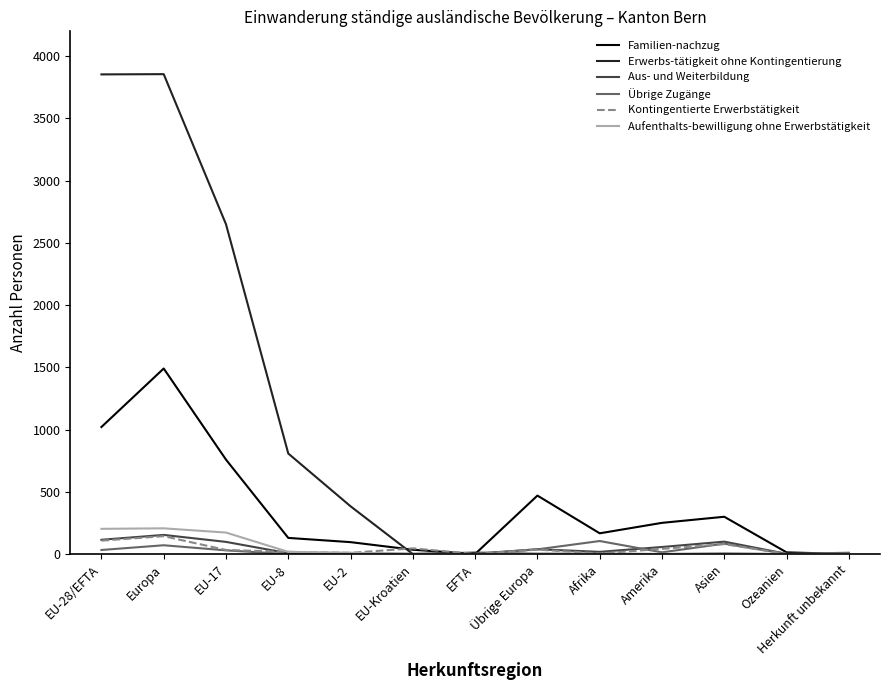

Does the chart display data point markers on the line(s)?

No